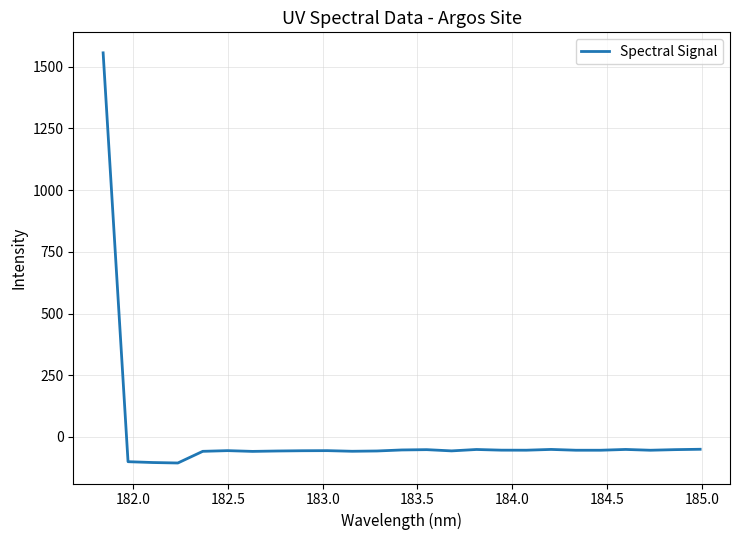

What is the difference between the maximum and minimum values?

1662.5